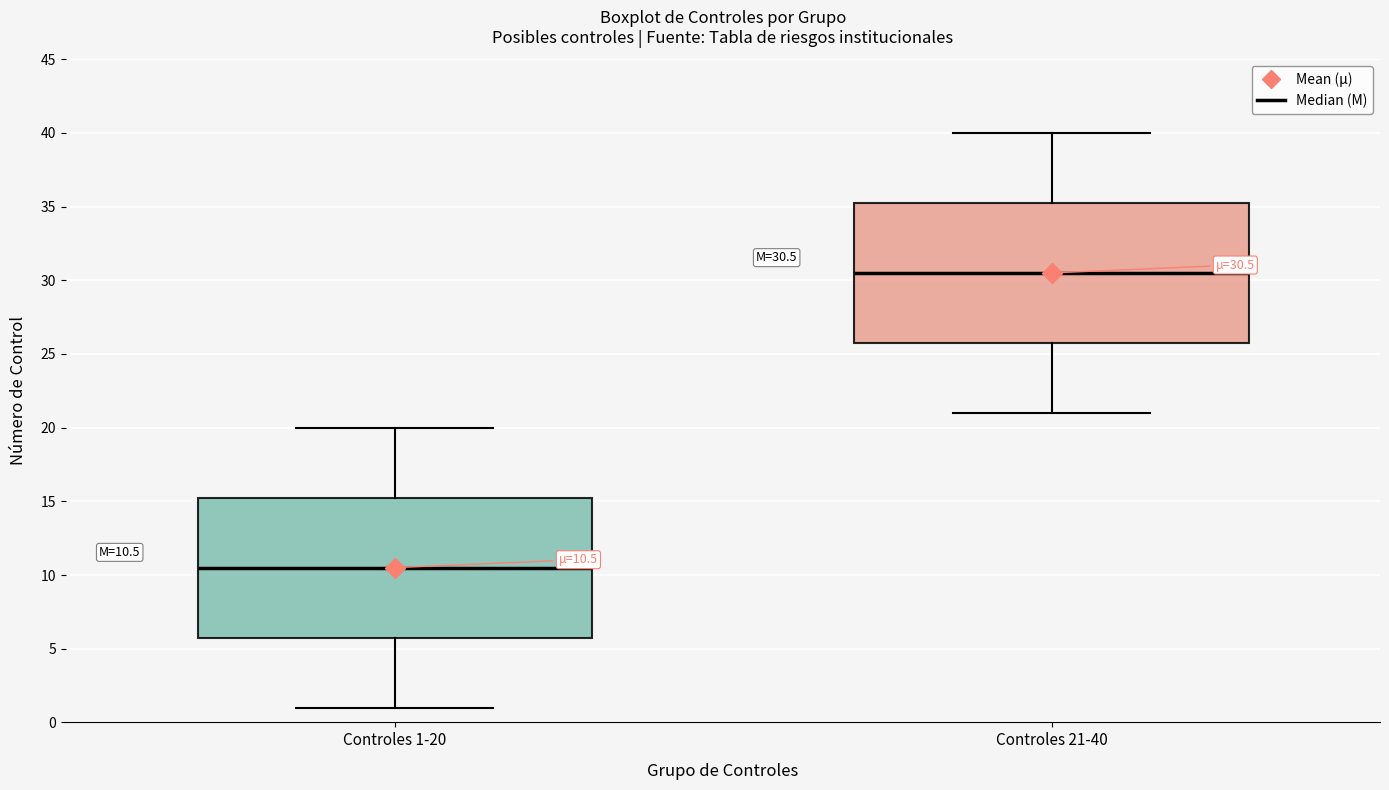

Which box has the lowest median line?

Controles 1-20